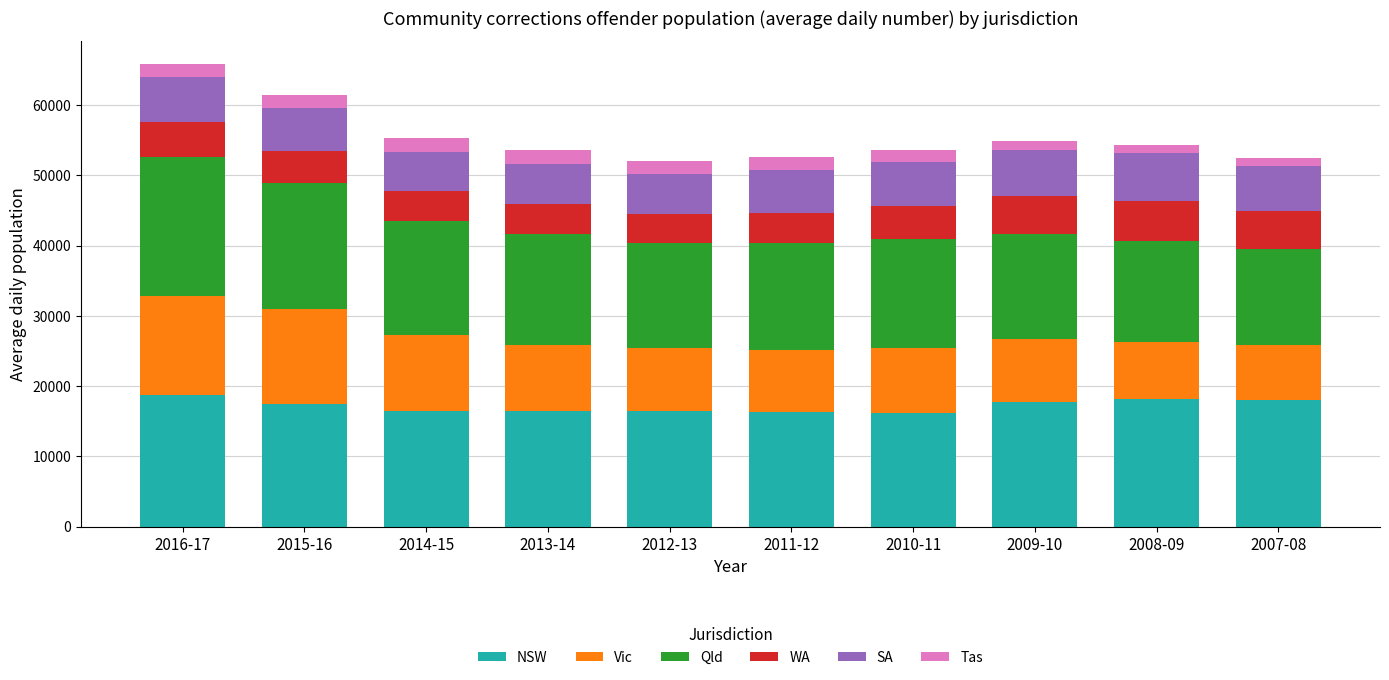

What is the total value across all series at 2014-15?

55300.2